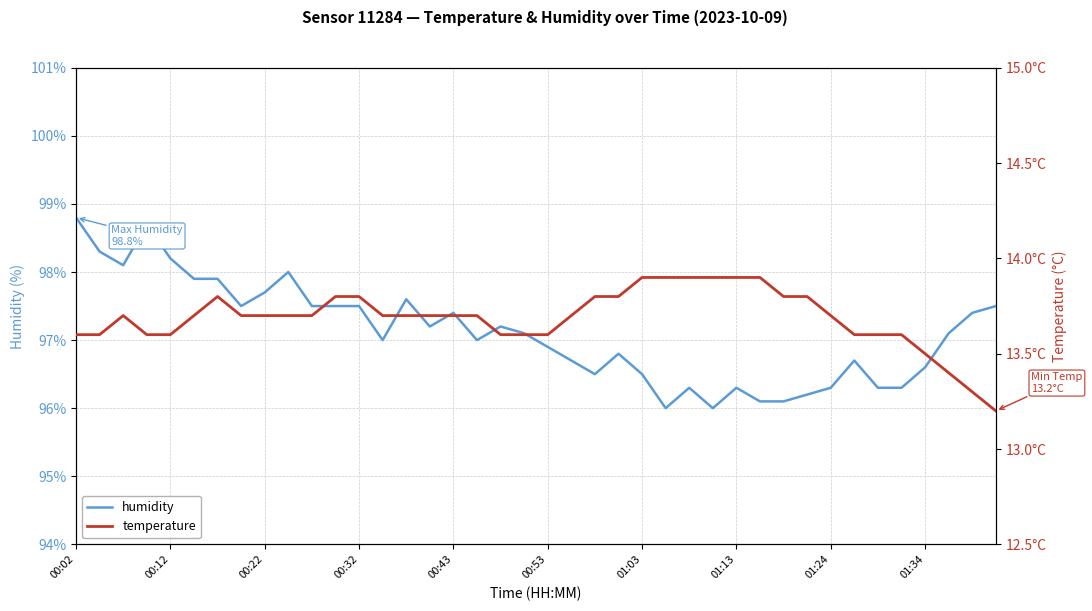

How many temperature values are between 13 and 14?

40